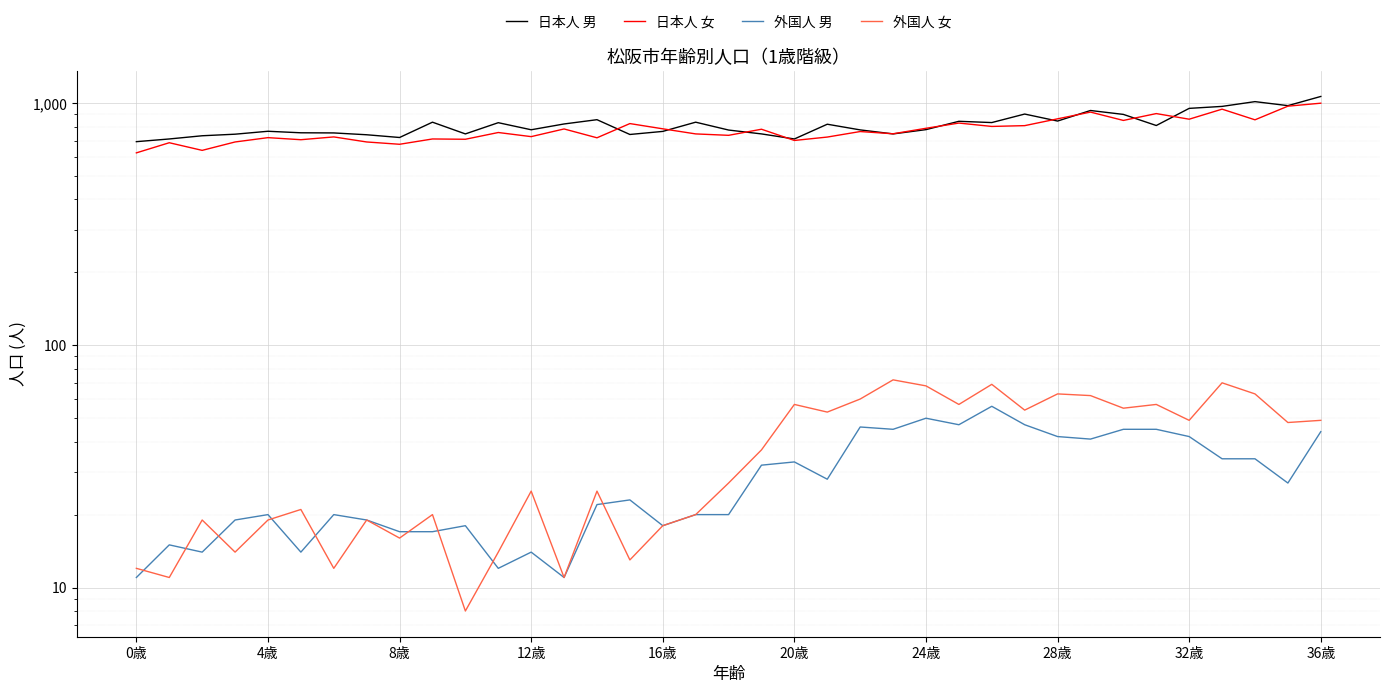

Does the chart display data point markers on the line(s)?

No